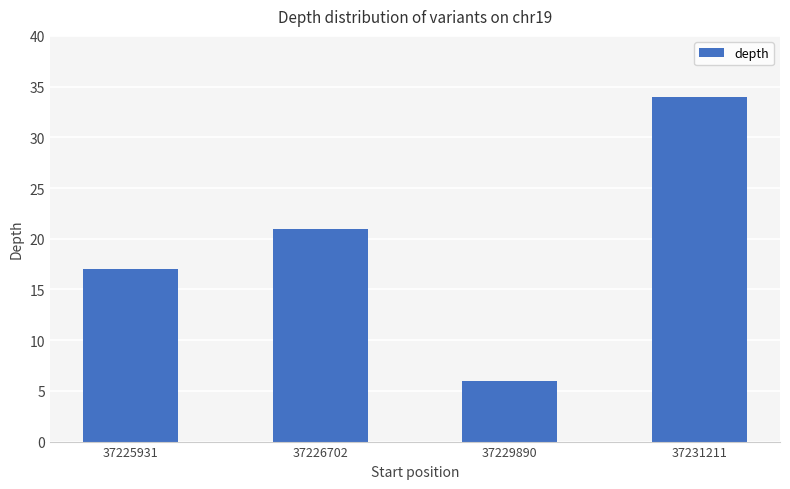

The chart shows a value of 17 at 37225931. True or false?

True